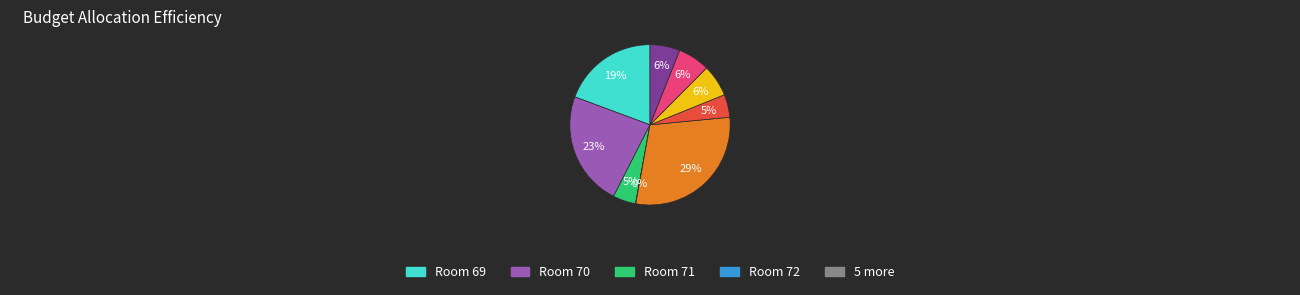

To the nearest percent, what is the average slice percentage?

11%